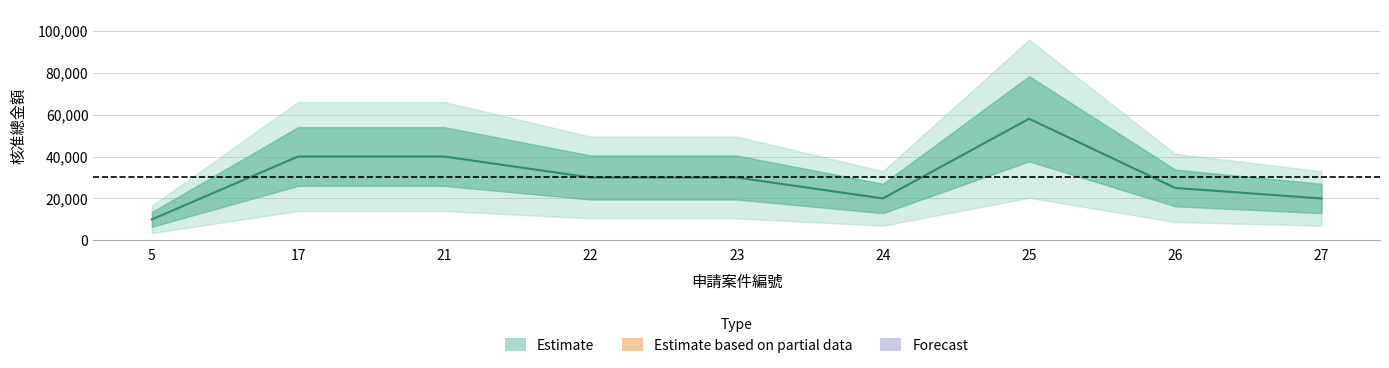

What is the sum of all values?

273000